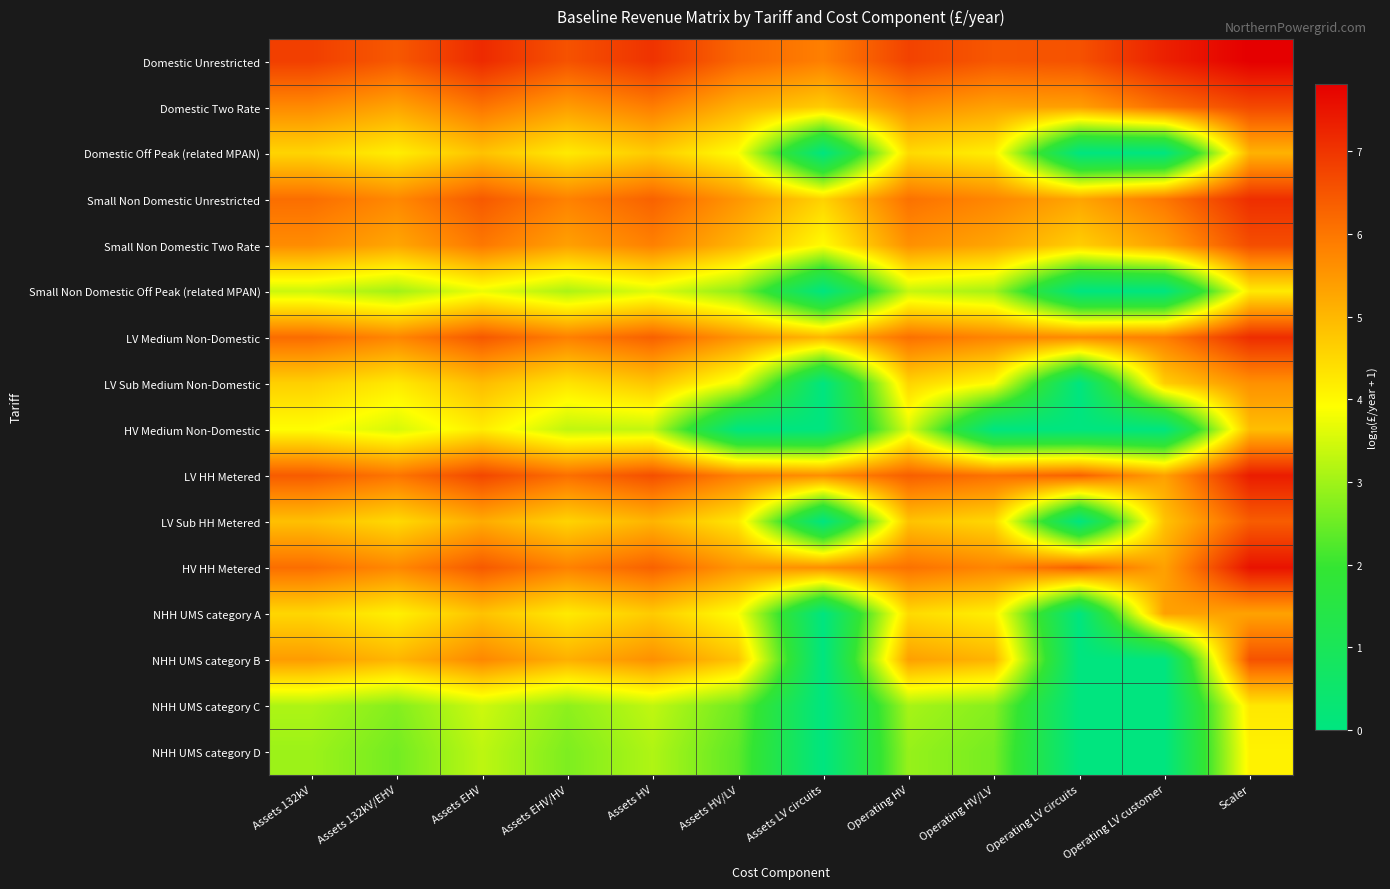

List the series in order of their peak value, lowest first.

NHH UMS category D, Small Non Domestic Off Peak (related MPAN), NHH UMS category C, HV Medium Non-Domestic, Domestic Off Peak (related MPAN), NHH UMS category A, LV Sub Medium Non-Domestic, LV Sub HH Metered, NHH UMS category B, Small Non Domestic Two Rate, Domestic Two Rate, Small Non Domestic Unrestricted, LV Medium Non-Domestic, LV HH Metered, HV HH Metered, Domestic Unrestricted